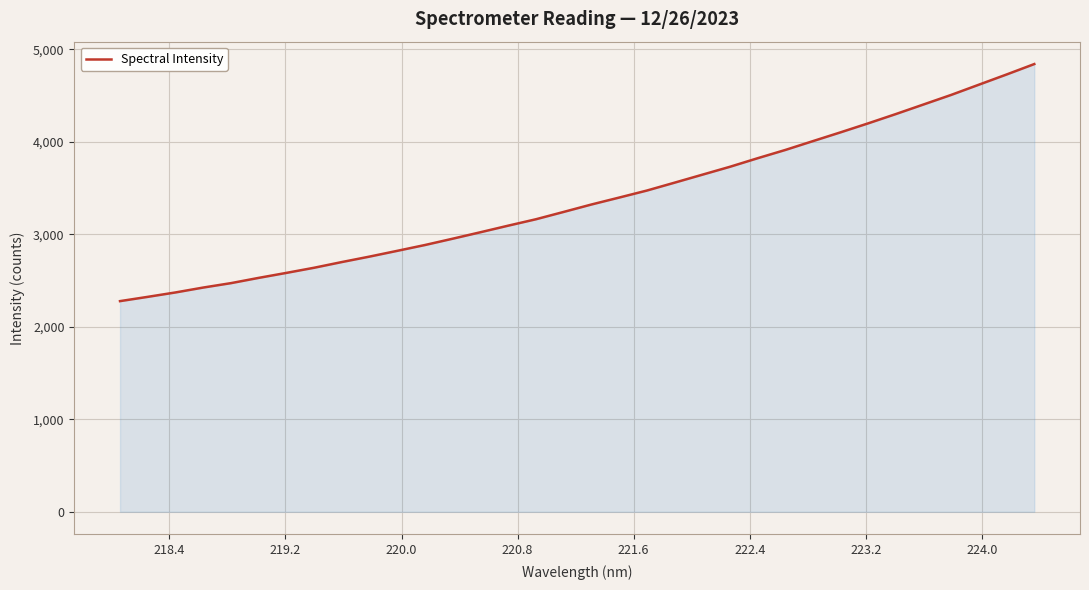

What is the difference between the maximum and minimum values?

2562.2